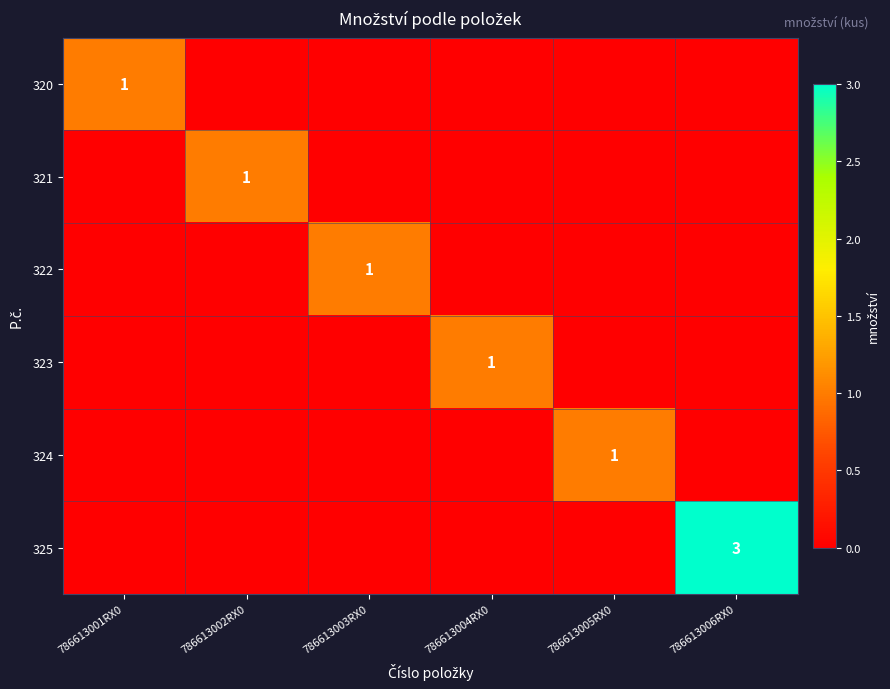

What is the sum of the 324 values at 786613001RX0 and 786613005RX0?

1